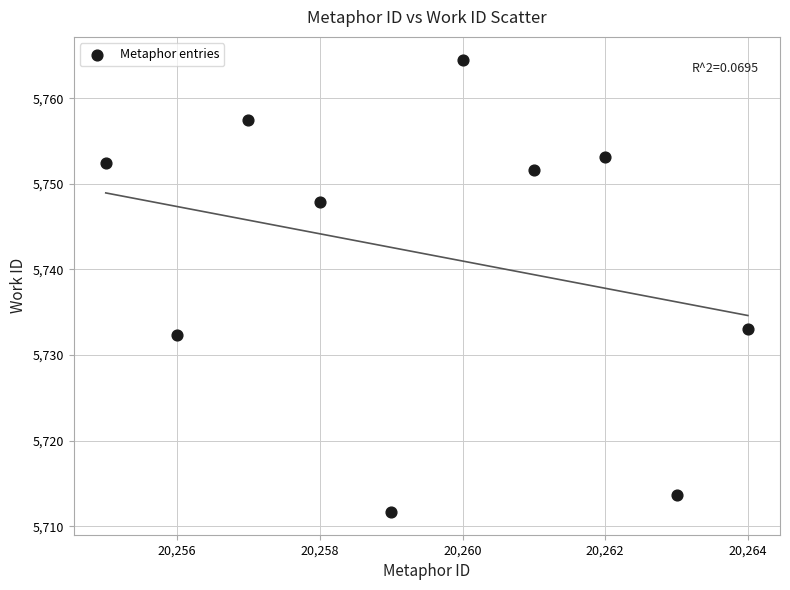

What is the average X value?

20259.5